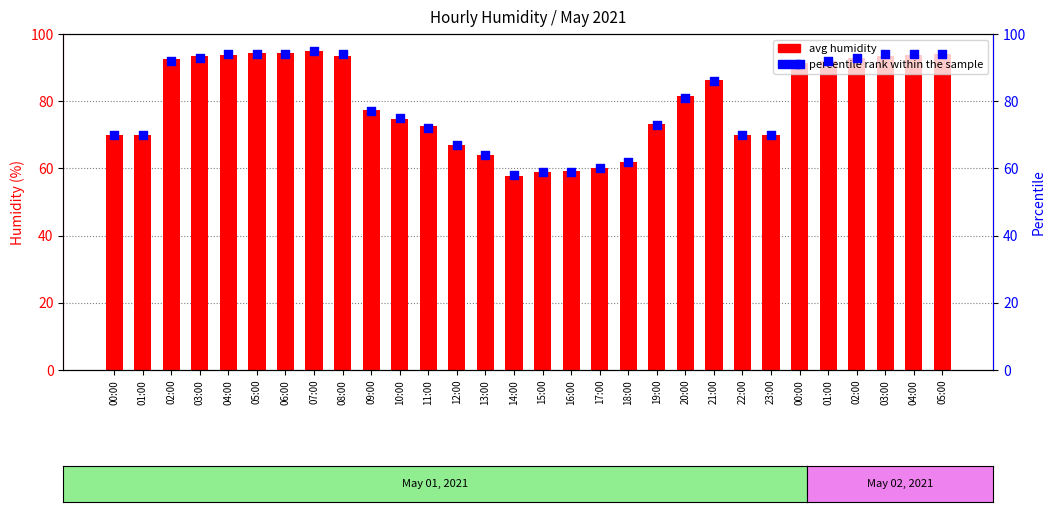

Which series reaches the maximum Y coordinate?

percentile rank within the sample